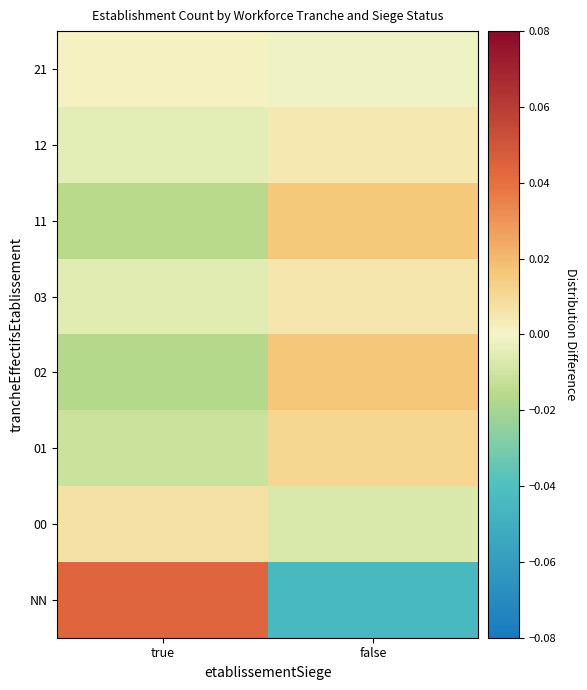

What is the spread (max minus min) of values at false?

0.1